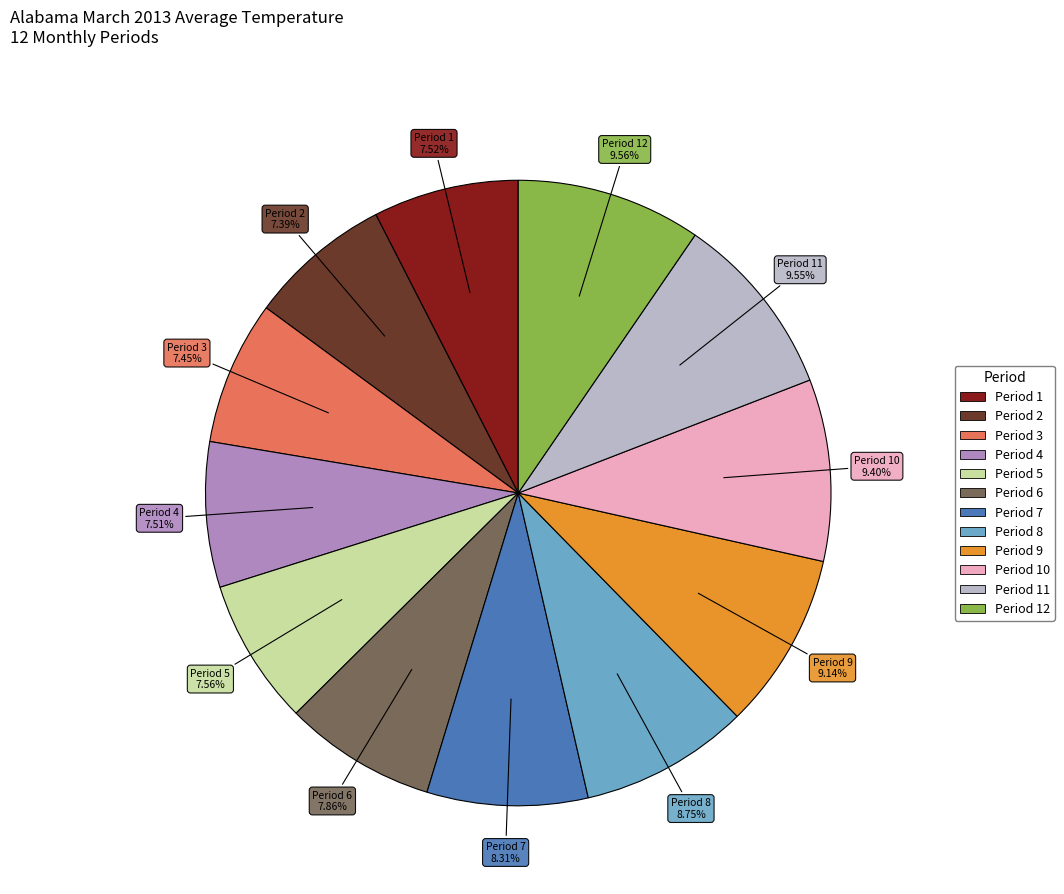

Is there a majority slice in this chart?

No